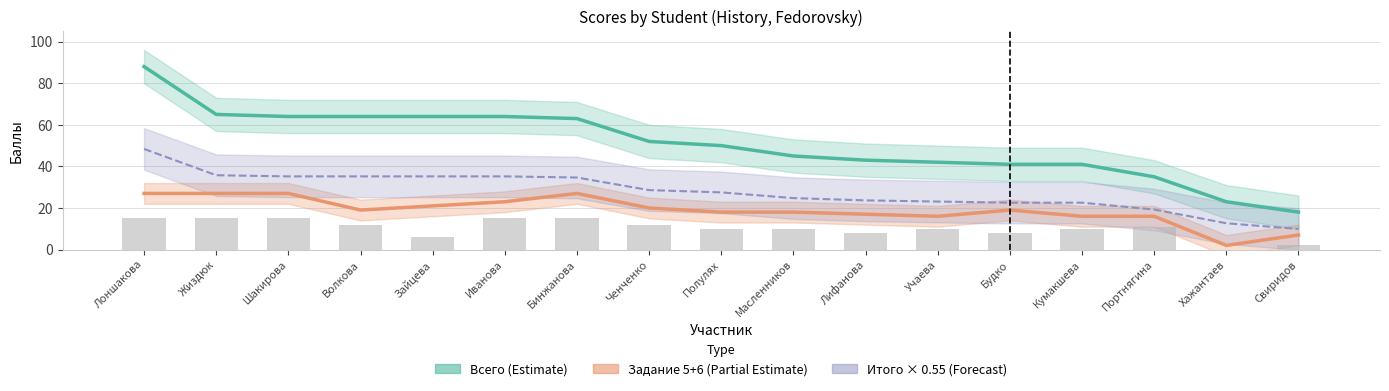

How many values in Задание 6 (Bar) are above zero?

16